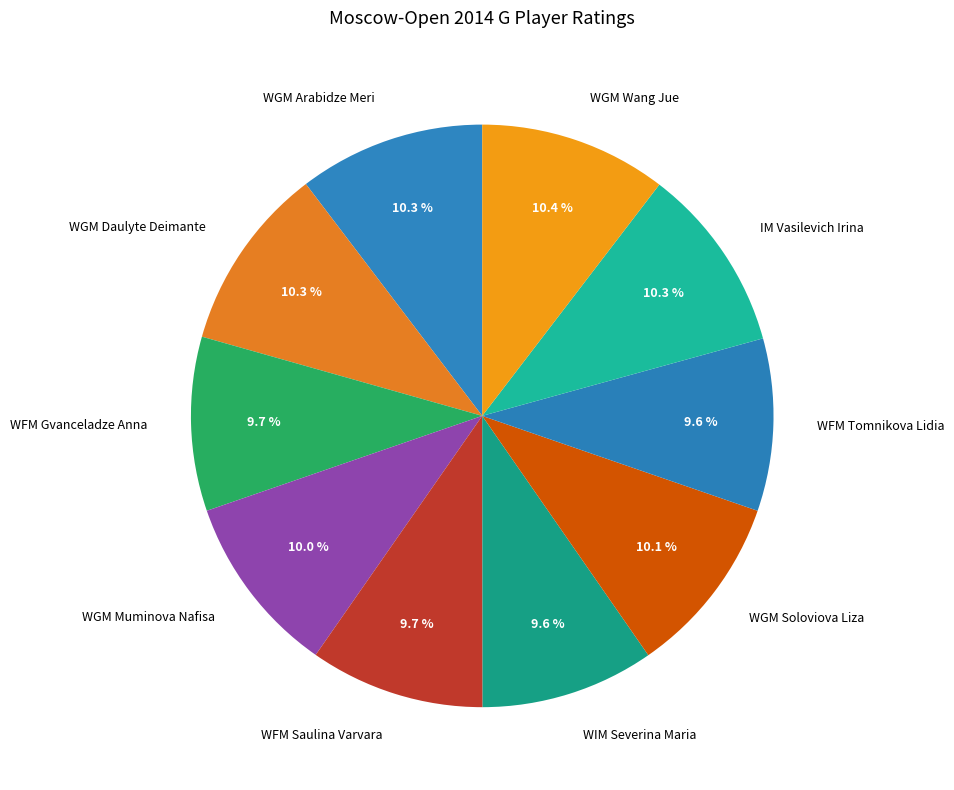

What percentage is the WGM Soloviova Liza slice, to the nearest percent?

10%